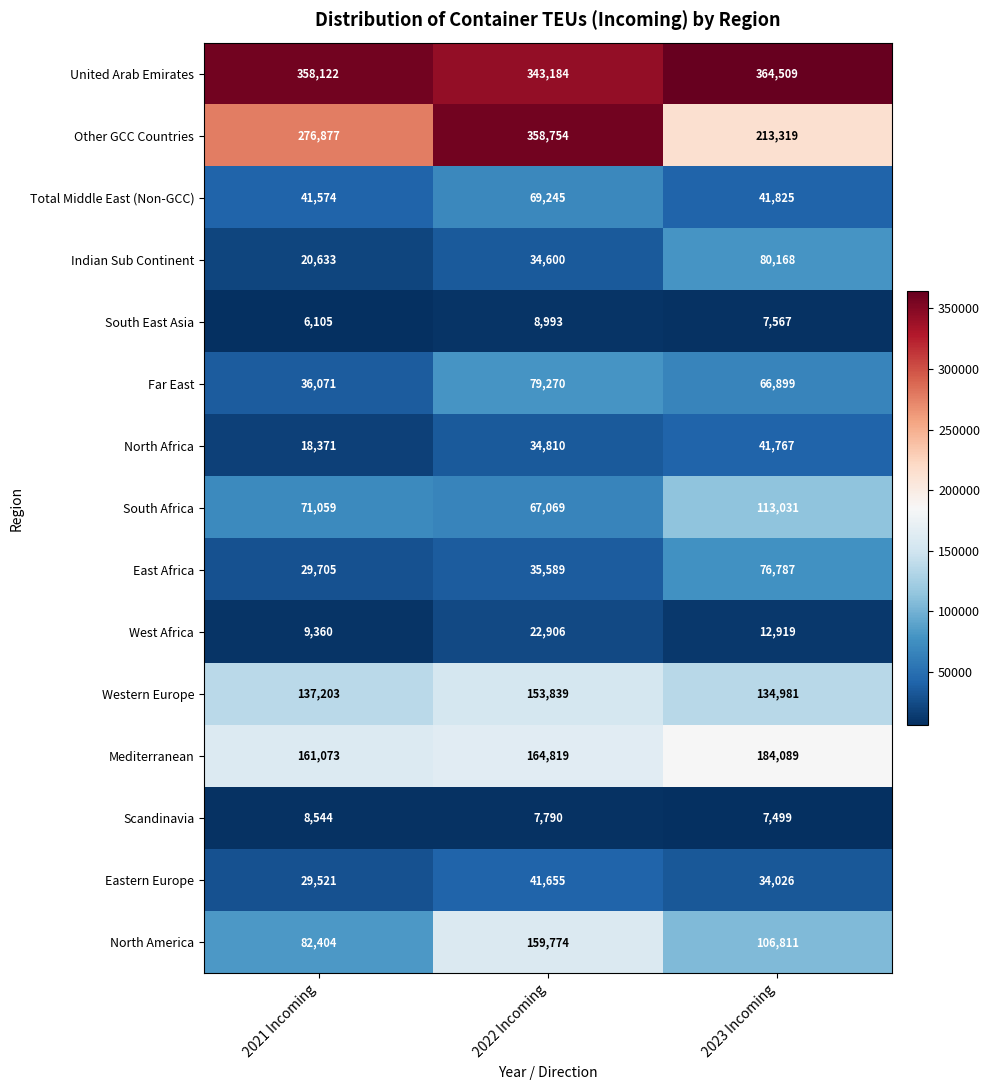

What is the greatest value displayed?

364509